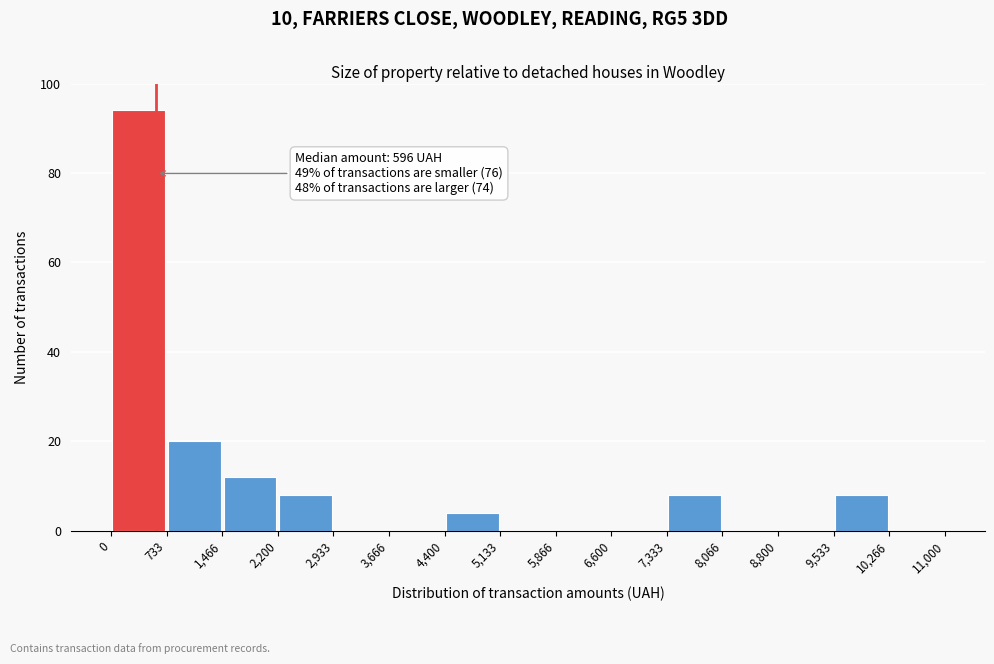

Over which range of the x-axis is the bar tallest?

0 to 733